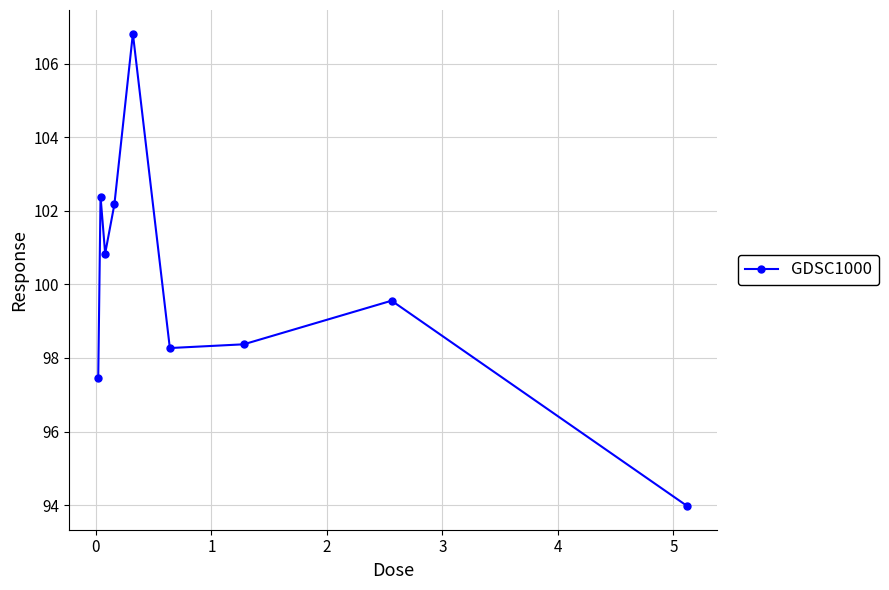

What is the difference between the maximum and second lowest values?

9.4